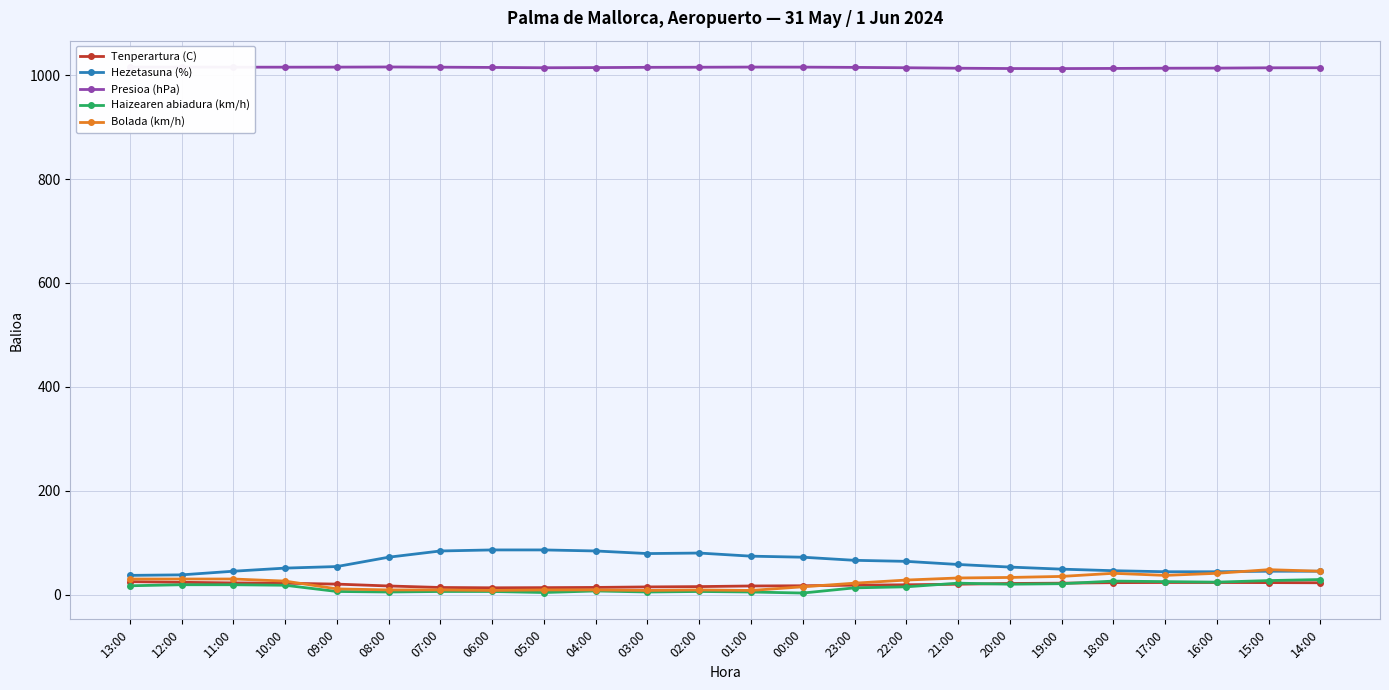

True or false: Presioa (hPa) and Haizearen abiadura (km/h) cross at least once.

False